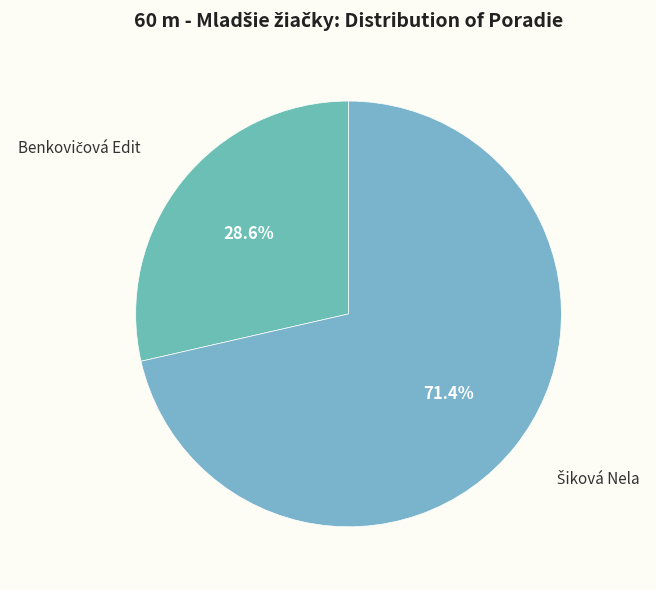

Is there a majority slice in this chart?

Yes